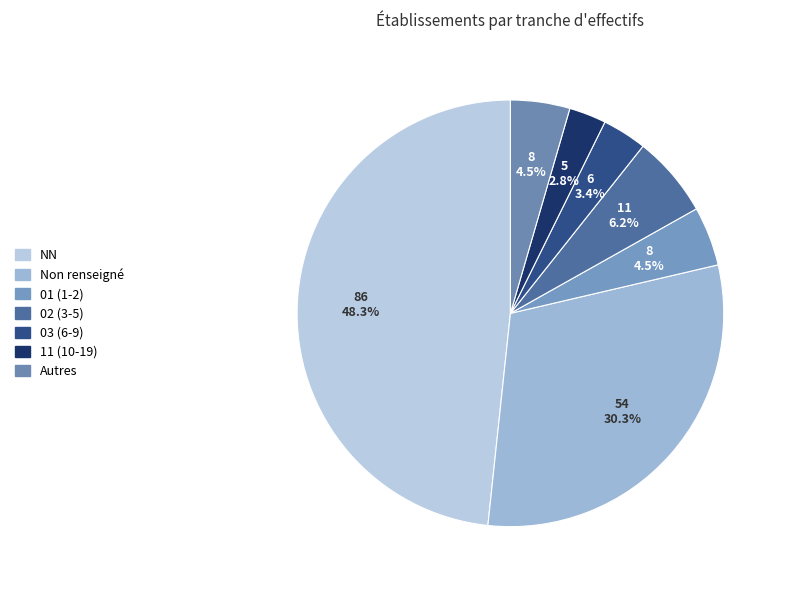

Is there a majority slice in this chart?

No